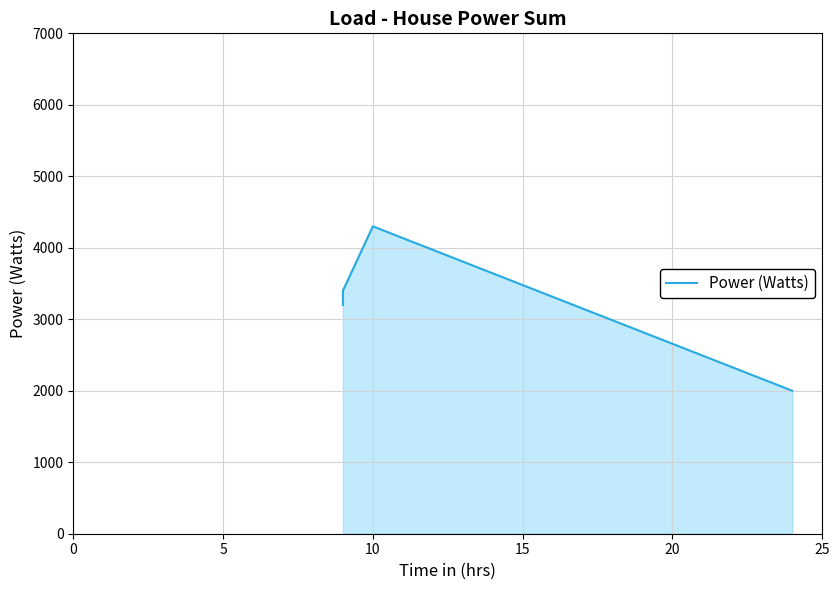

What is the difference between the second highest and minimum values?

1400